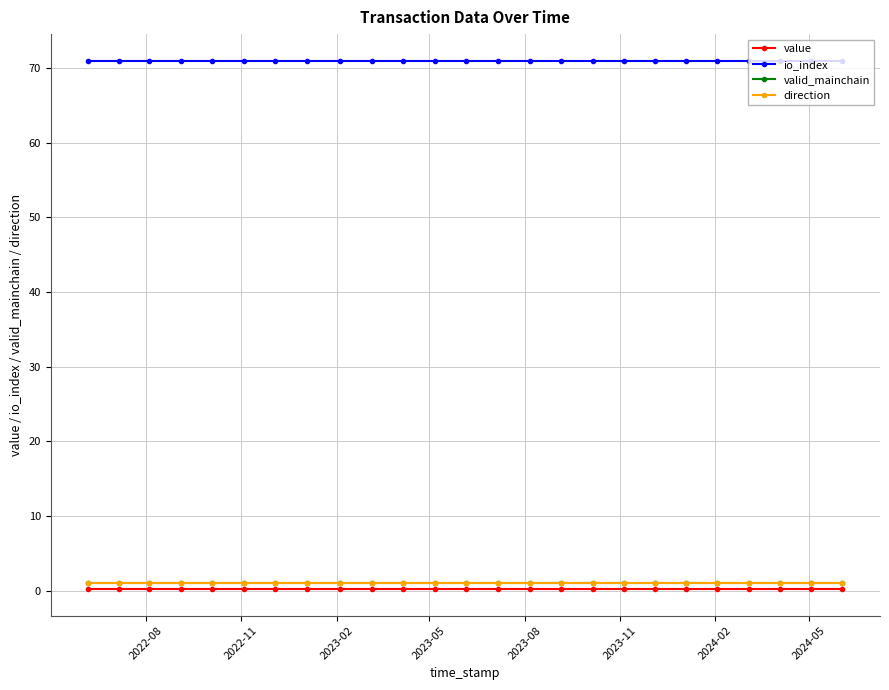

Does the chart have visible grid lines?

Yes